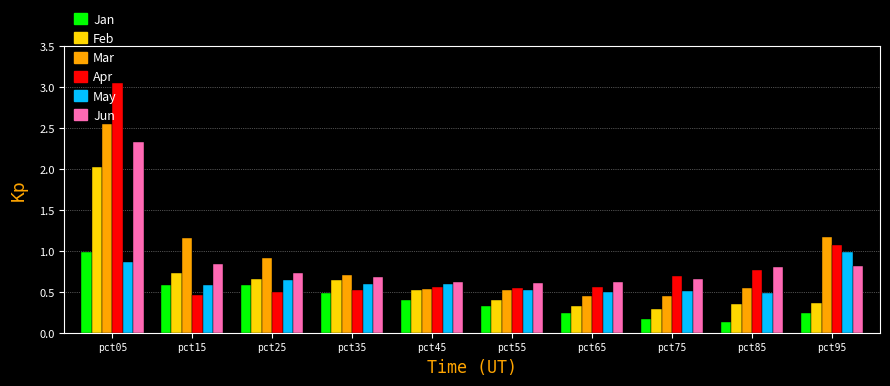

At how many categories does at least one series exceed 0?

10